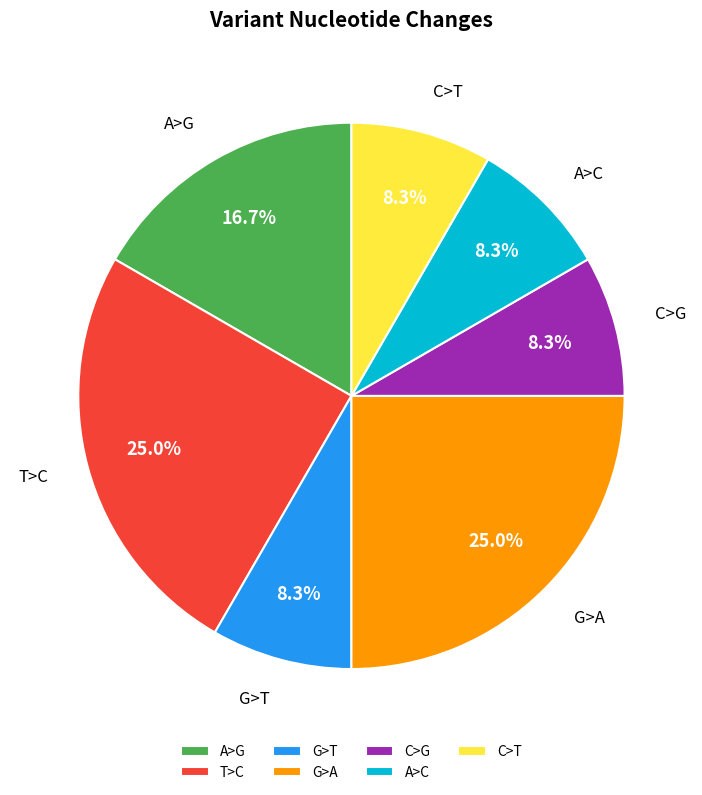

Is there any slice that represents more than half of the pie?

No